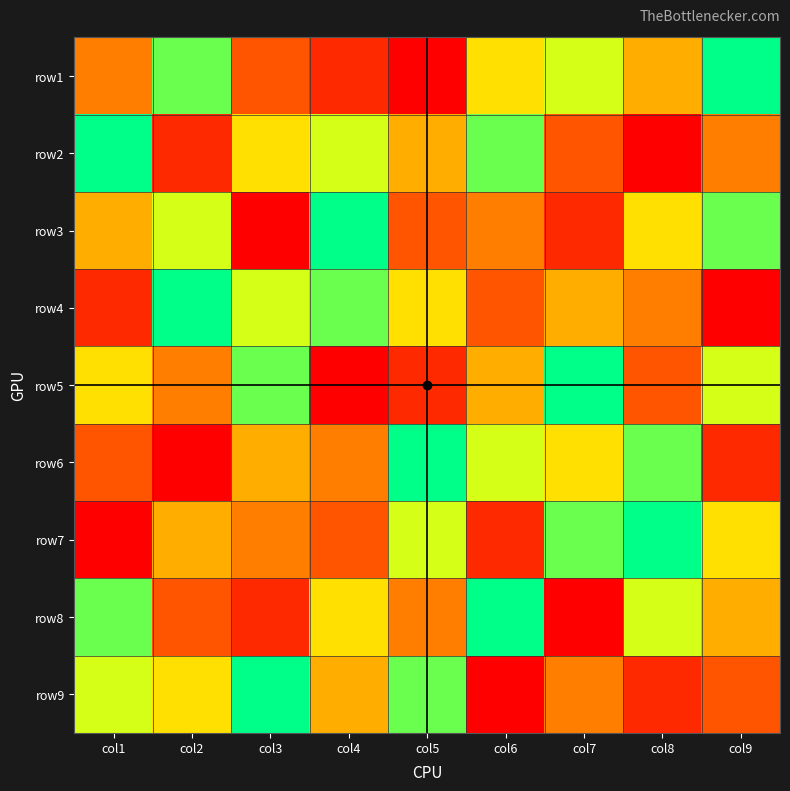

Reading right to left, extract all data points from this chart.

row1: col9=1	col8=5	col7=3	col6=4	col5=9	col4=8	col3=7	col2=2	col1=6
row2: col9=6	col8=9	col7=7	col6=2	col5=5	col4=3	col3=4	col2=8	col1=1
row3: col9=2	col8=4	col7=8	col6=6	col5=7	col4=1	col3=9	col2=3	col1=5
row4: col9=9	col8=6	col7=5	col6=7	col5=4	col4=2	col3=3	col2=1	col1=8
row5: col9=3	col8=7	col7=1	col6=5	col5=8	col4=9	col3=2	col2=6	col1=4
row6: col9=8	col8=2	col7=4	col6=3	col5=1	col4=6	col3=5	col2=9	col1=7
row7: col9=4	col8=1	col7=2	col6=8	col5=3	col4=7	col3=6	col2=5	col1=9
row8: col9=5	col8=3	col7=9	col6=1	col5=6	col4=4	col3=8	col2=7	col1=2
row9: col9=7	col8=8	col7=6	col6=9	col5=2	col4=5	col3=1	col2=4	col1=3